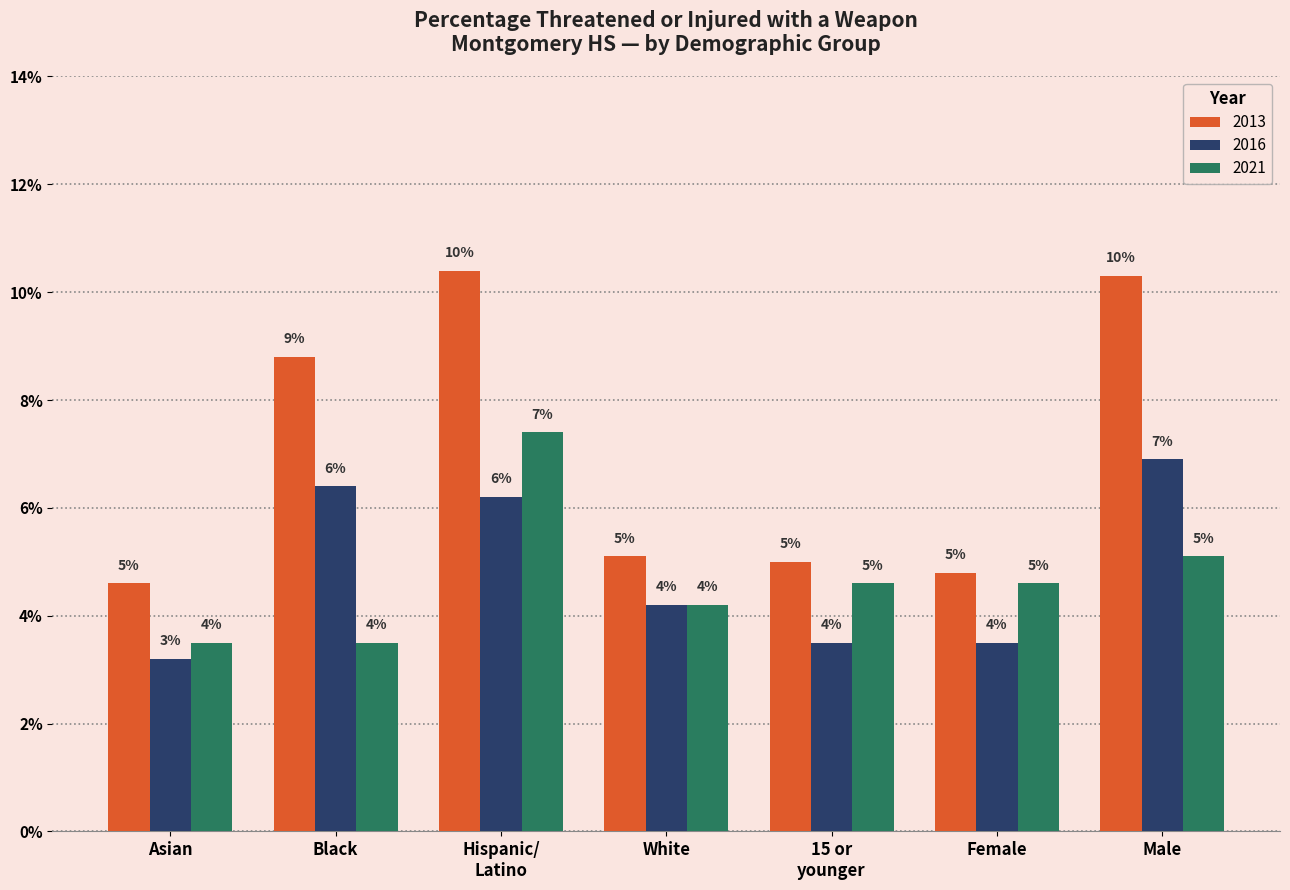

What are all the series names shown in the legend?

2013, 2016, 2021